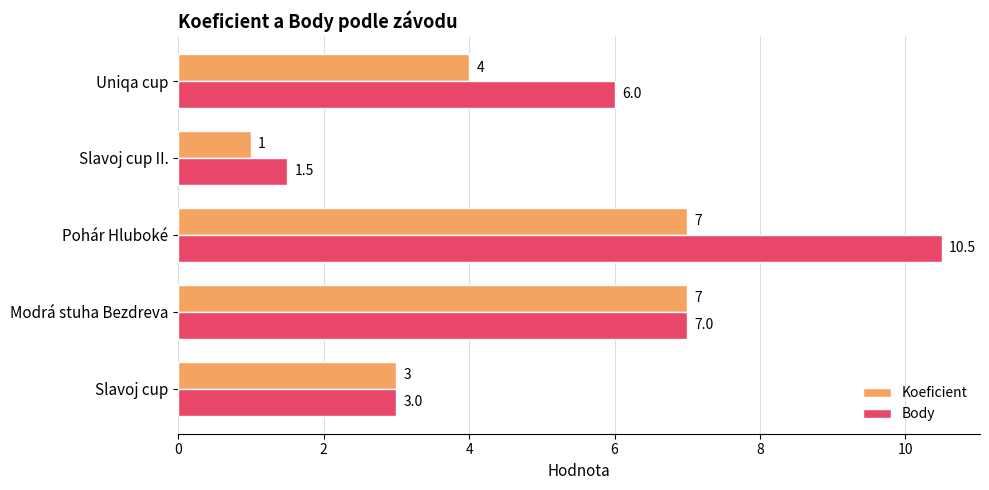

Is it true that Koeficient equals 2.3 at Modrá stuha Bezdreva?

False